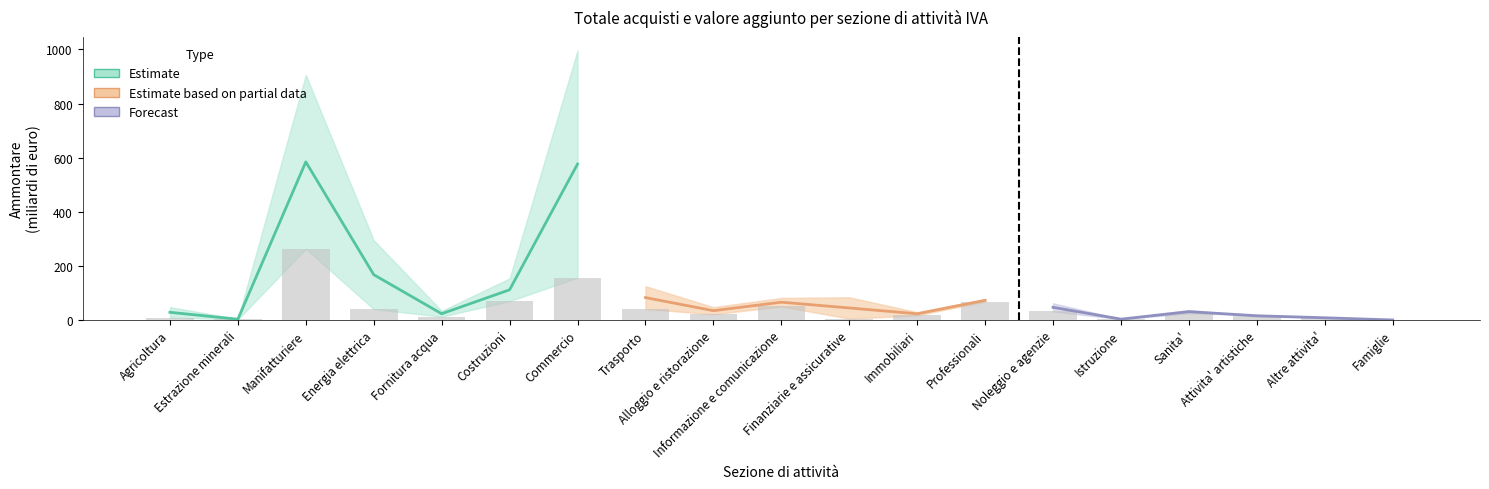

How many categories are shown in the chart?

19